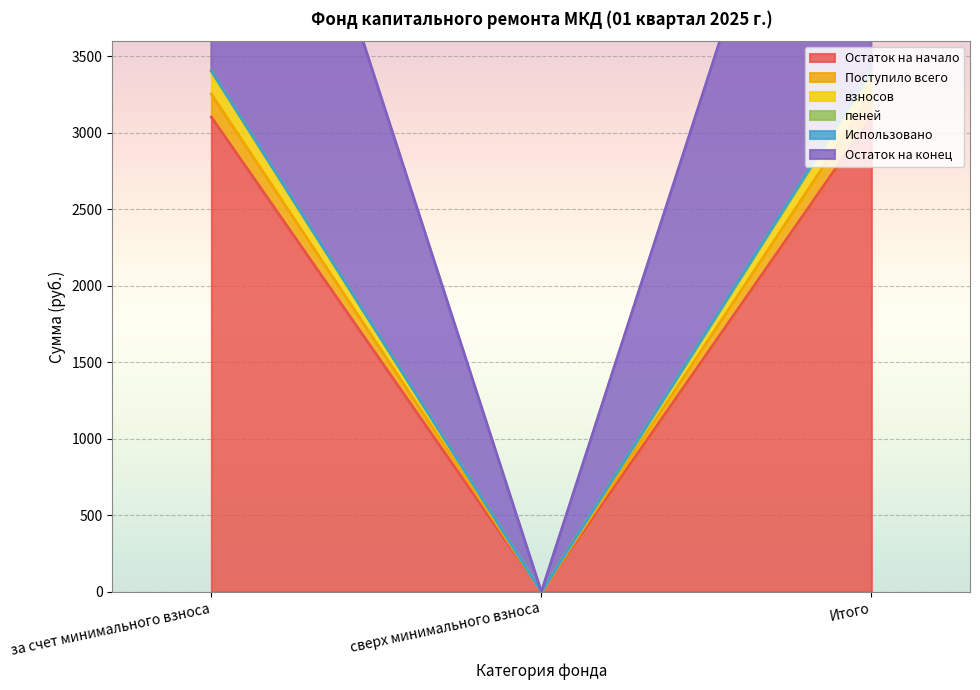

What is the difference between the взносов values at за счет минимального взноса and сверх минимального взноса?

3399.5